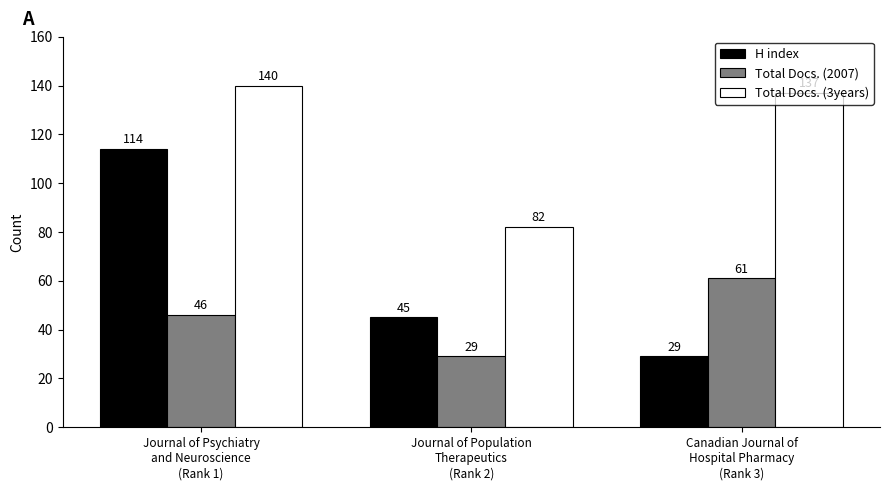

What is the smallest value displayed?

29